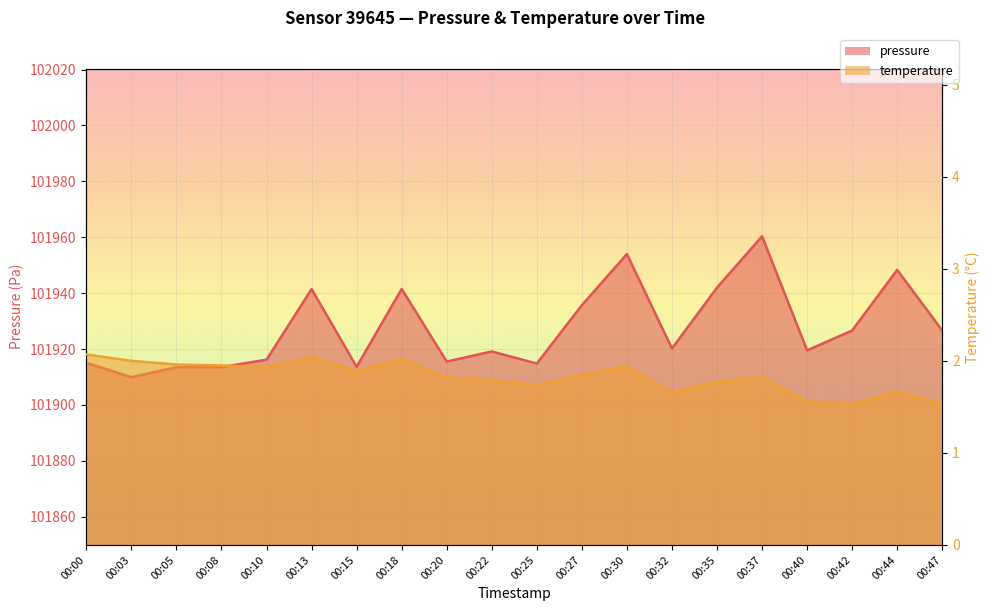

True or false: temperature and pressure cross at least once.

False